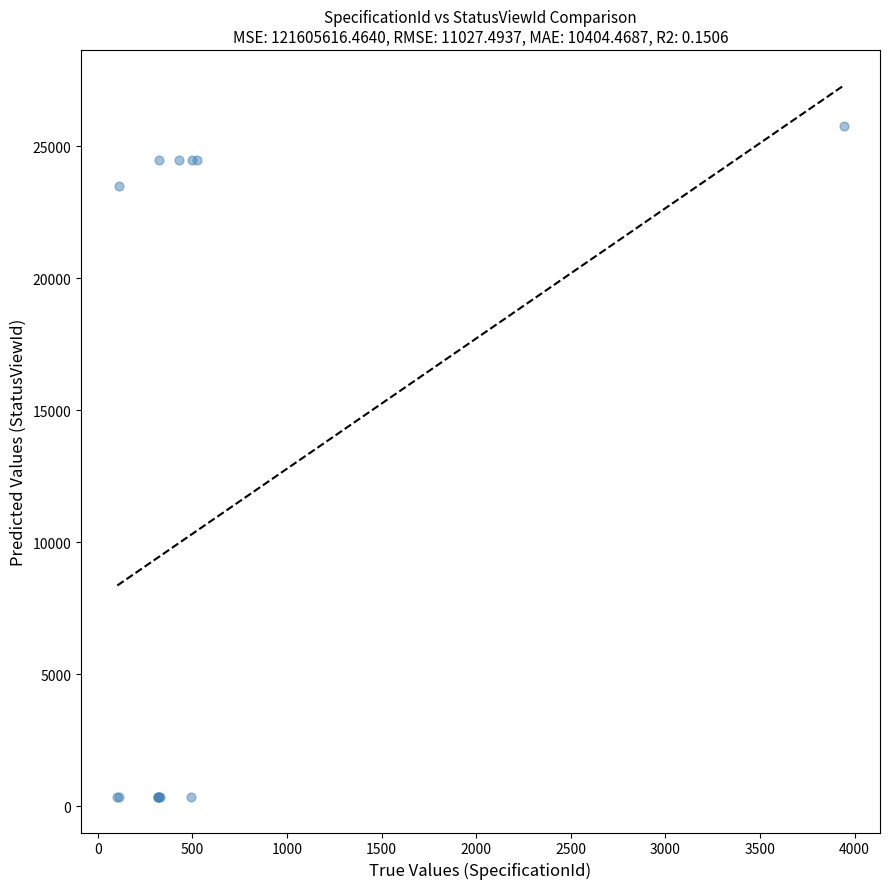

What Y value in the scatter plot is closest to 13066?

23498